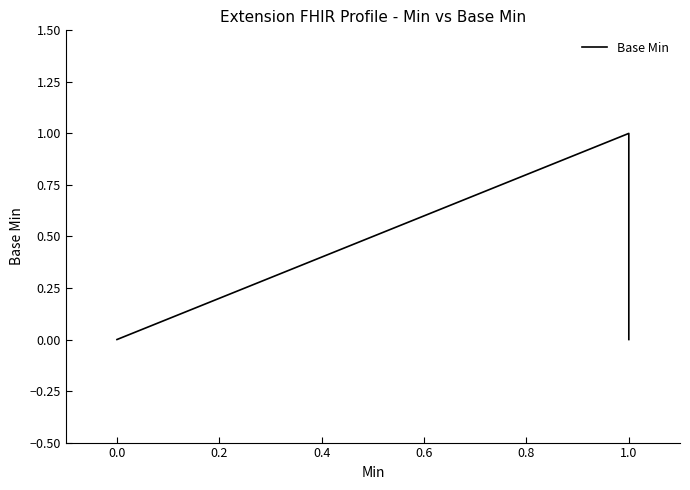

What is the sum of all values?

1